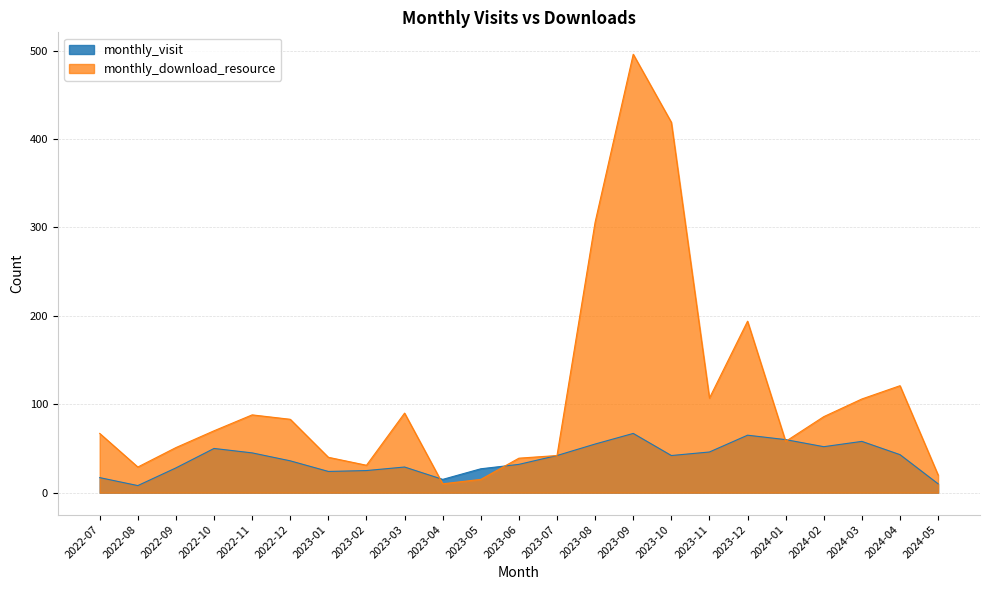

True or false: monthly_visit has a value of 15 at 2023-04.

True